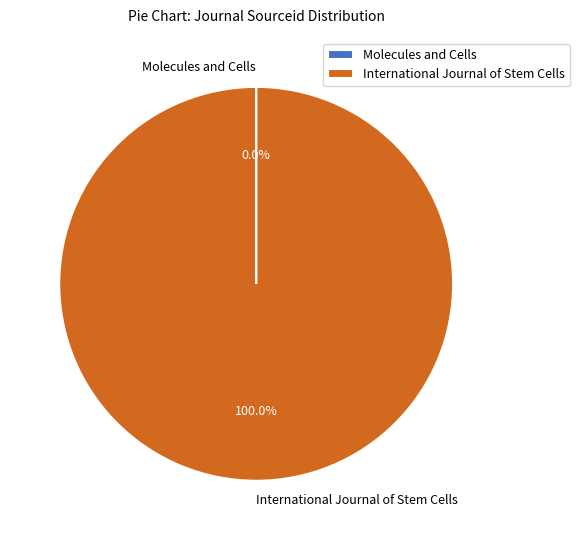

Which category has the biggest portion of the pie?

International Journal of Stem Cells